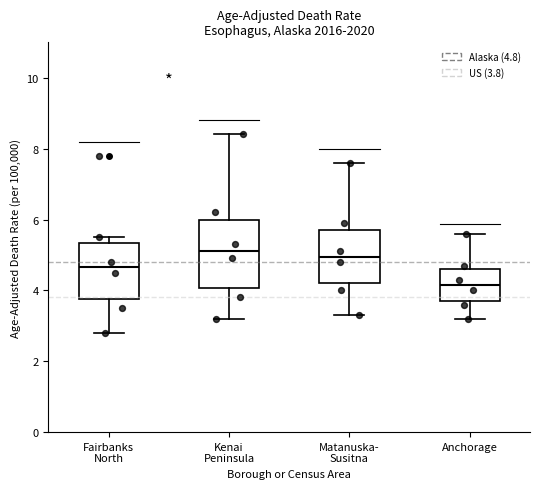

Which box is the tallest, from its lower edge to its upper edge?

Kenai Peninsula